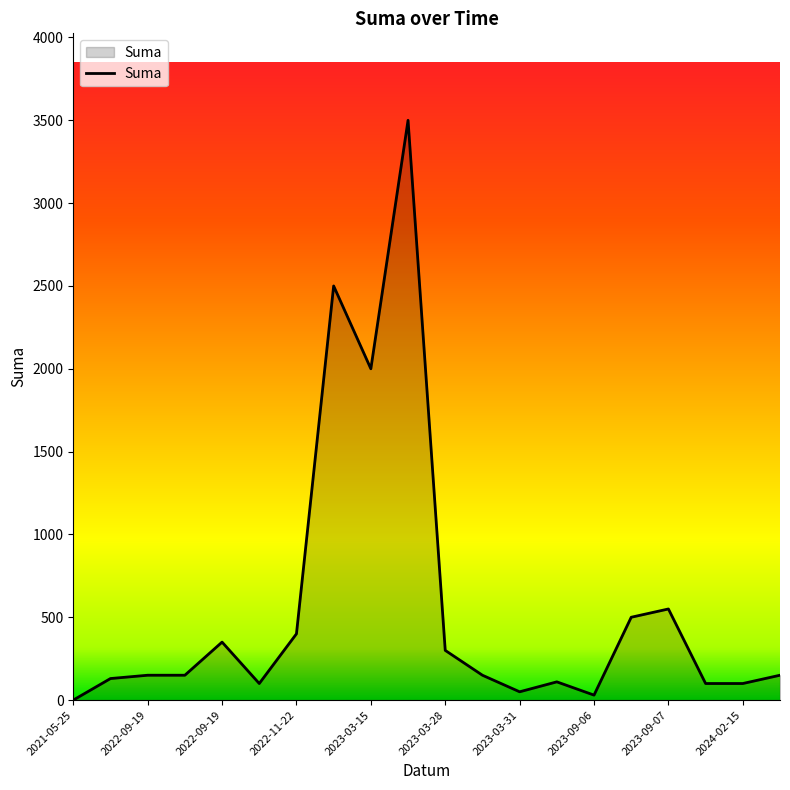

What is the maximum value shown in the chart?

3500